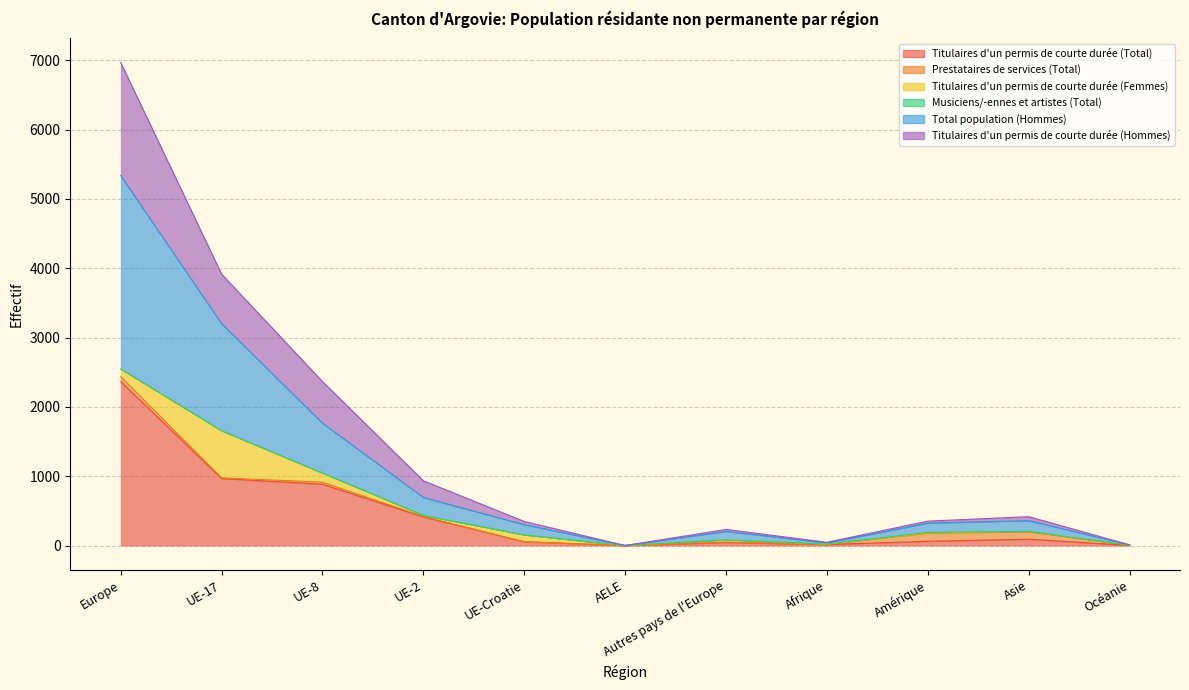

What position from the left is UE-2?

4